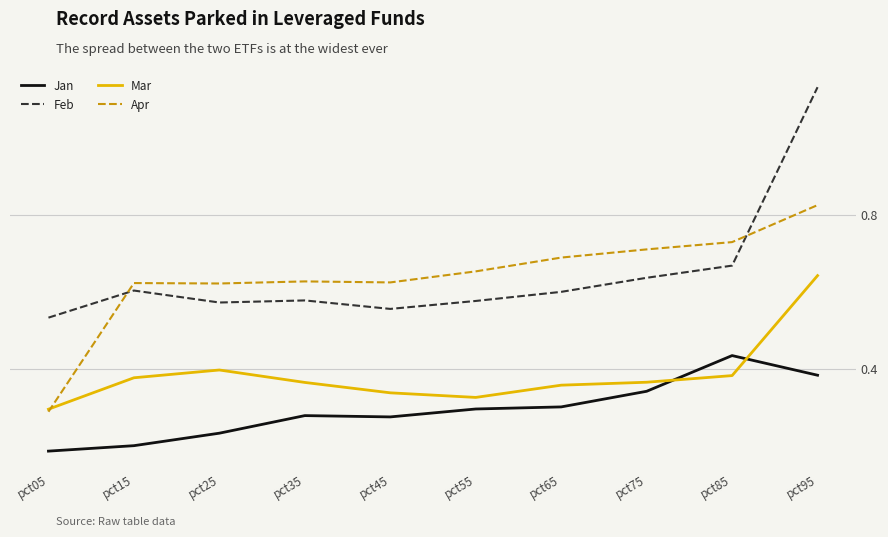

At which label does Apr reach its minimum?

pct05